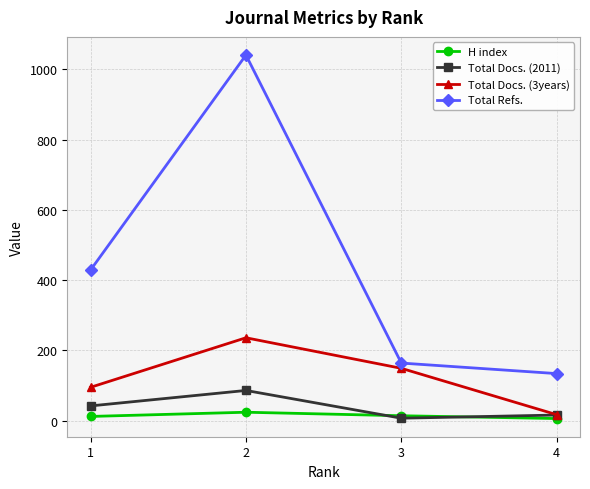

True or false: Total Docs. (2011) has more than 1 points higher than both neighbors.

False